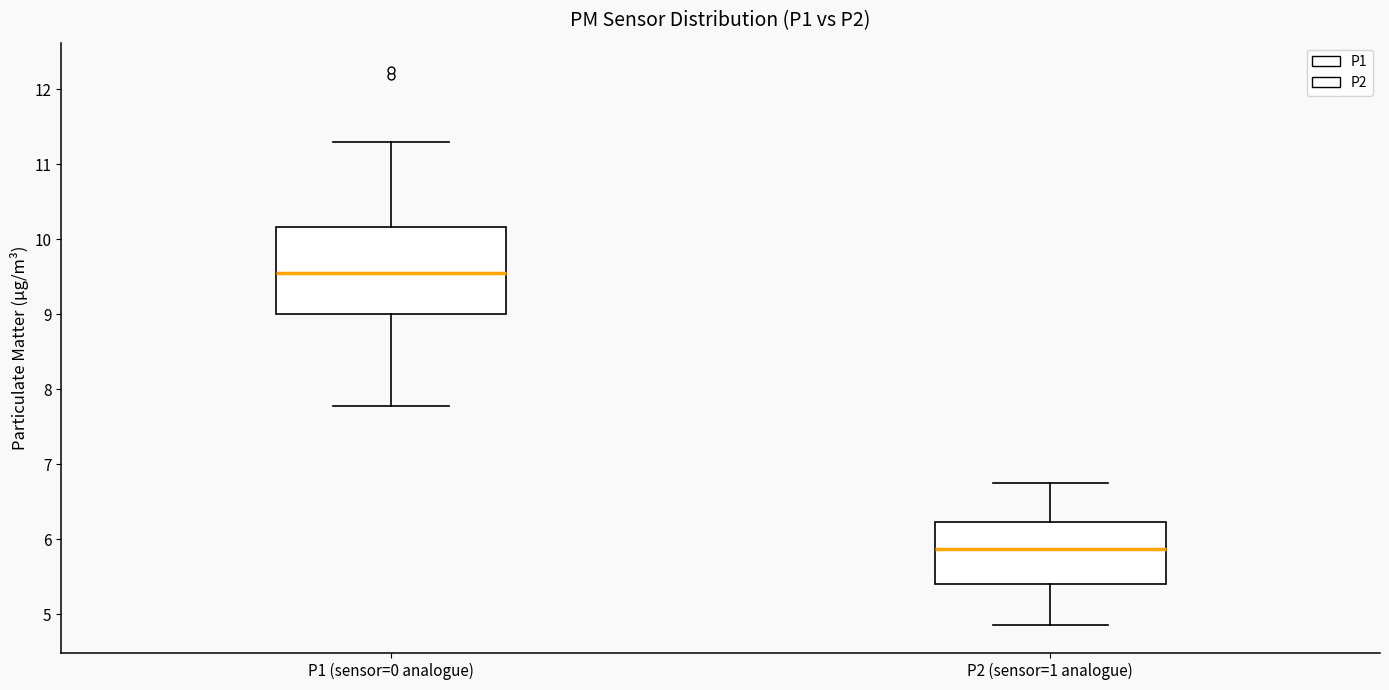

Where does the median line of the box for P1 (sensor=0 analogue) sit on the y-axis? The values are not printed on the chart, so give them approximately, as read against the axis.

9.5